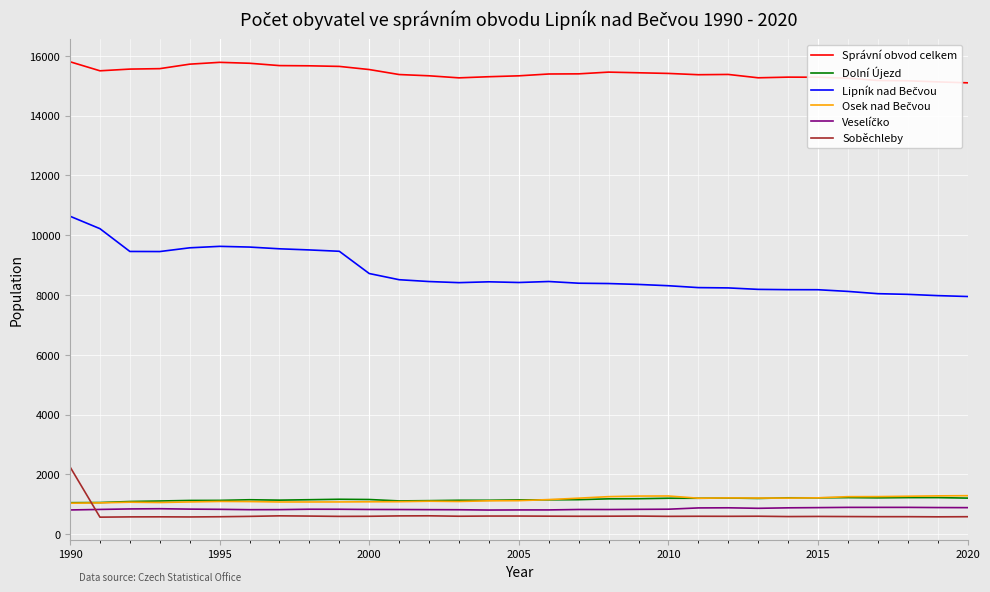

Which series has the largest total across all categories?

Správní obvod celkem